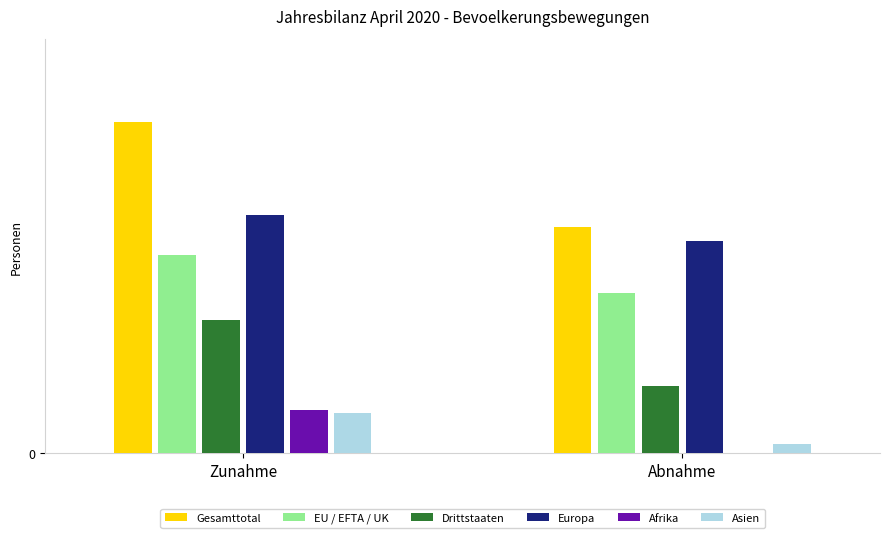

What is the maximum value shown in the chart?

139